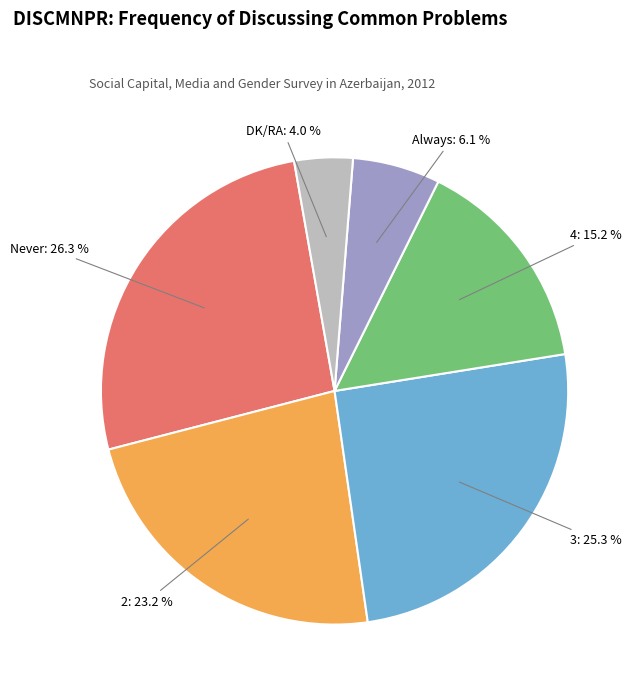

Does any single category account for the majority?

No